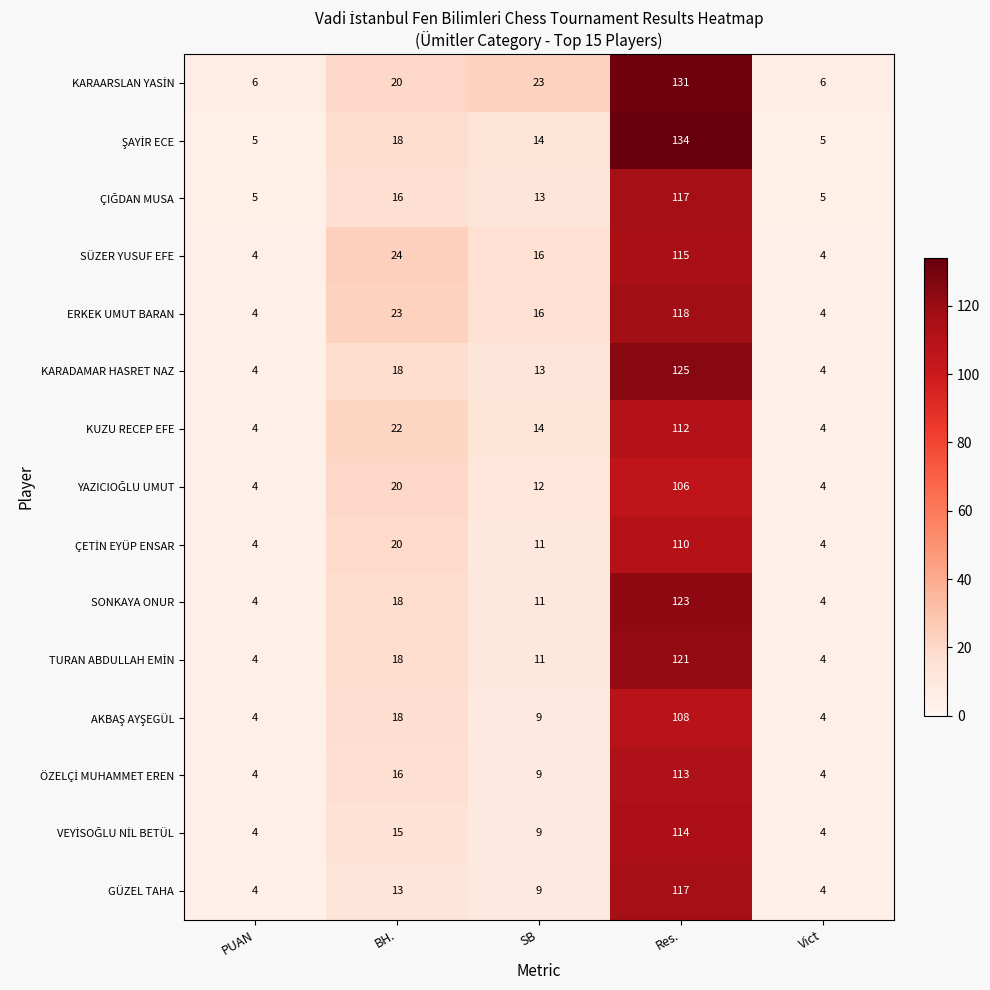

At which category is the sum across all series the highest?

Res.